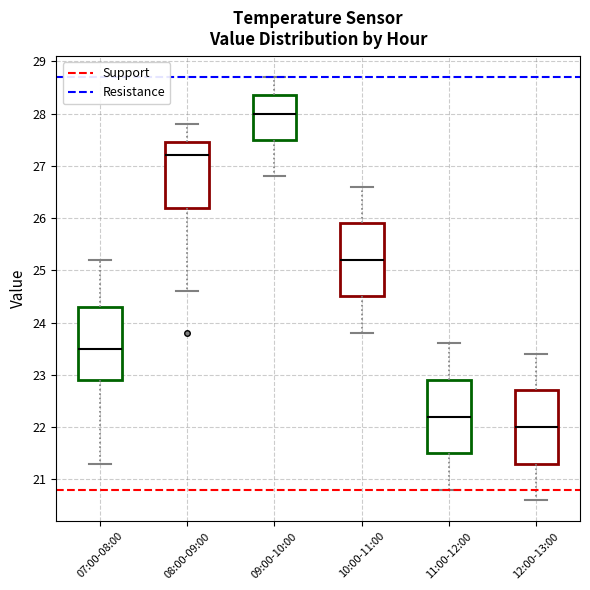

Which box has the highest median line?

09:00-10:00